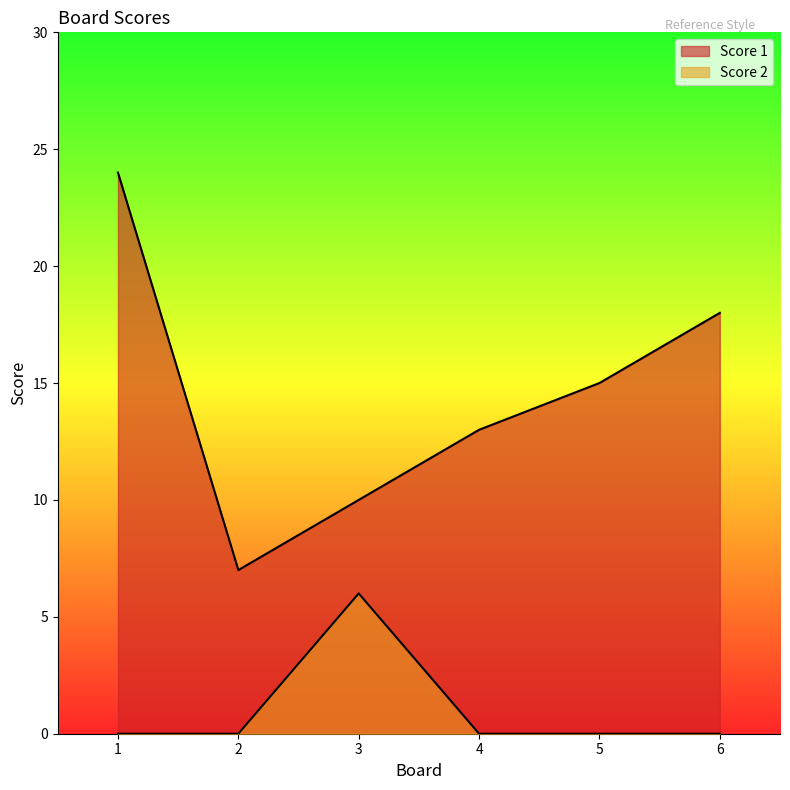

Count the number of data series in this chart.

2